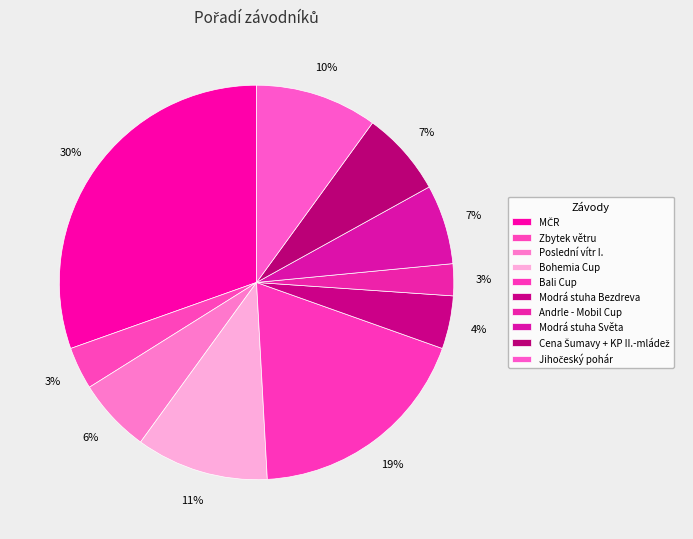

To the nearest percent, what percentage of the pie is Cena Šumavy + KP II.-mládež?

7%